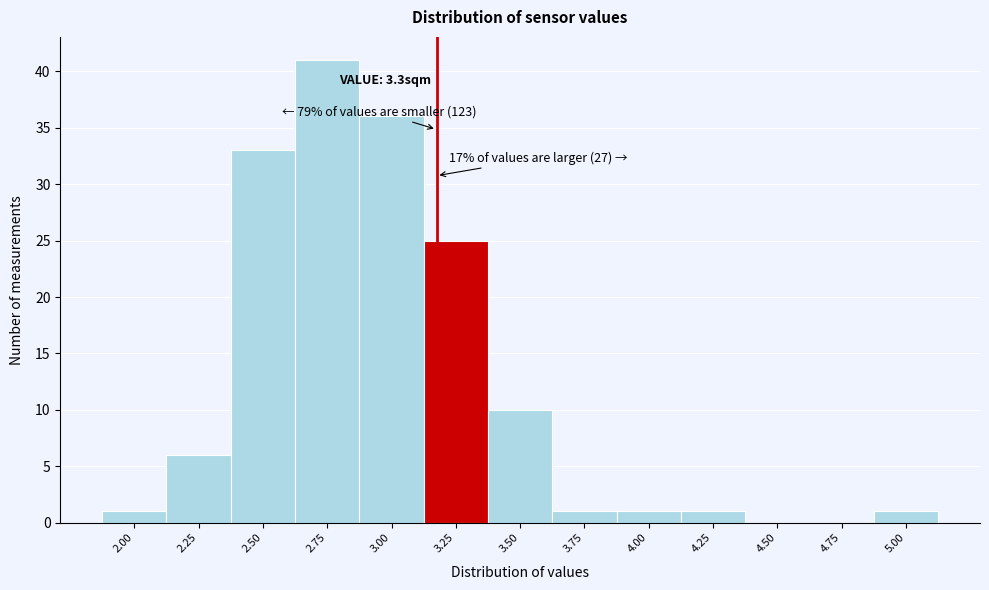

Reading right to left, list all the values displayed in this chart.

5.00=1	4.75=0	4.50=0	4.25=1	4.00=1	3.75=1	3.50=10	3.25=25	3.00=36	2.75=41	2.50=33	2.25=6	2.00=1